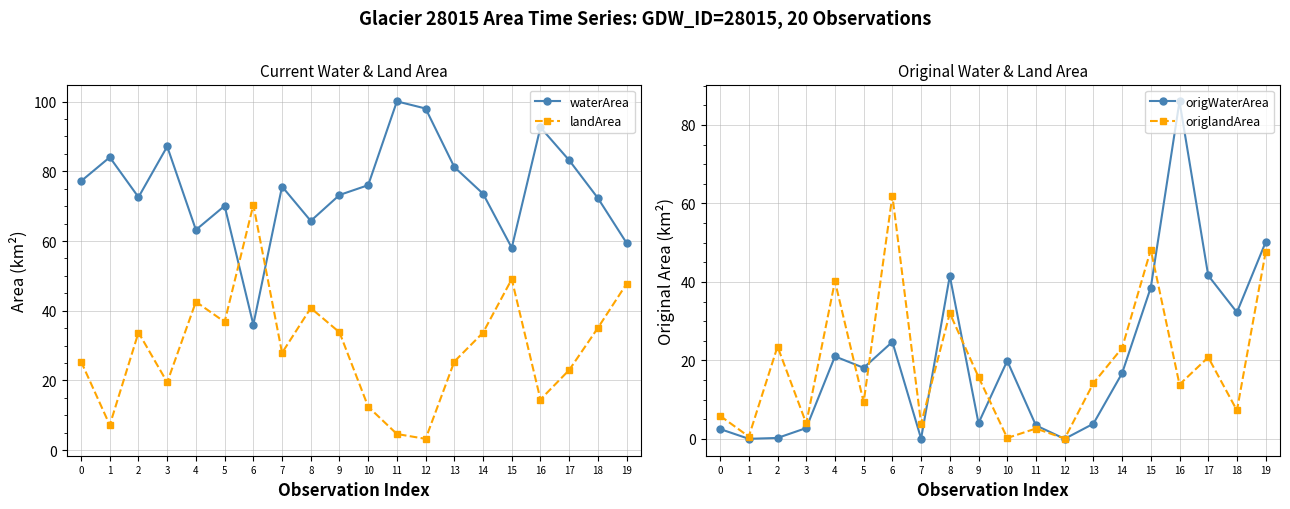

Which has a higher value, 16 or 7?

16